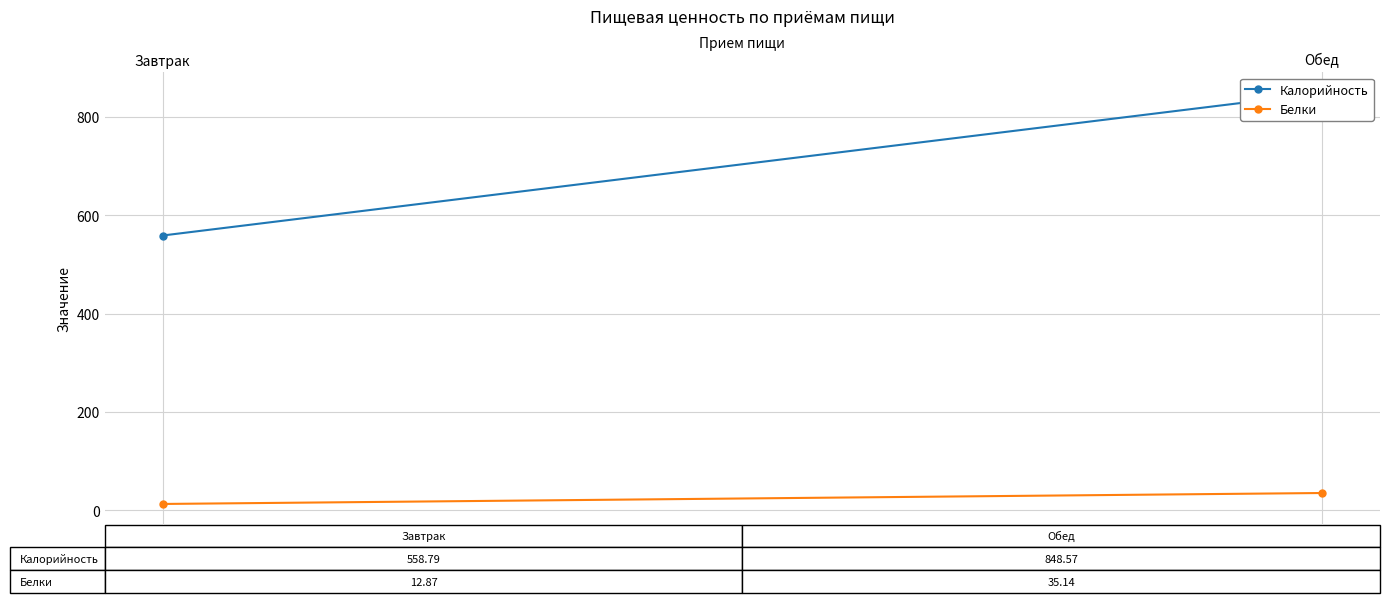

Is this an area chart (filled region under the line)?

No